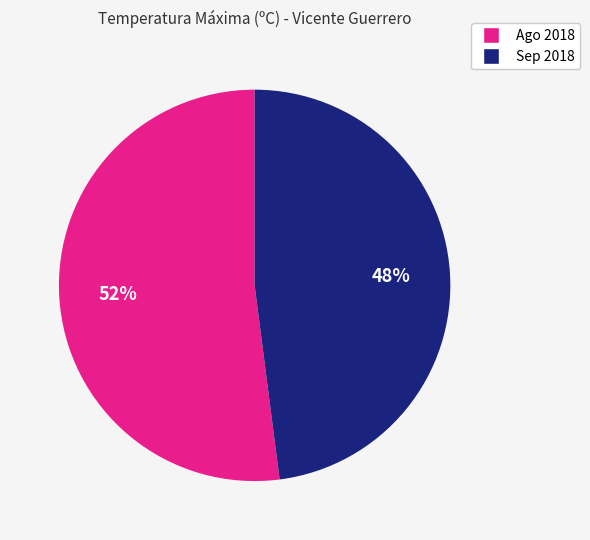

Does any single category account for the majority?

Yes